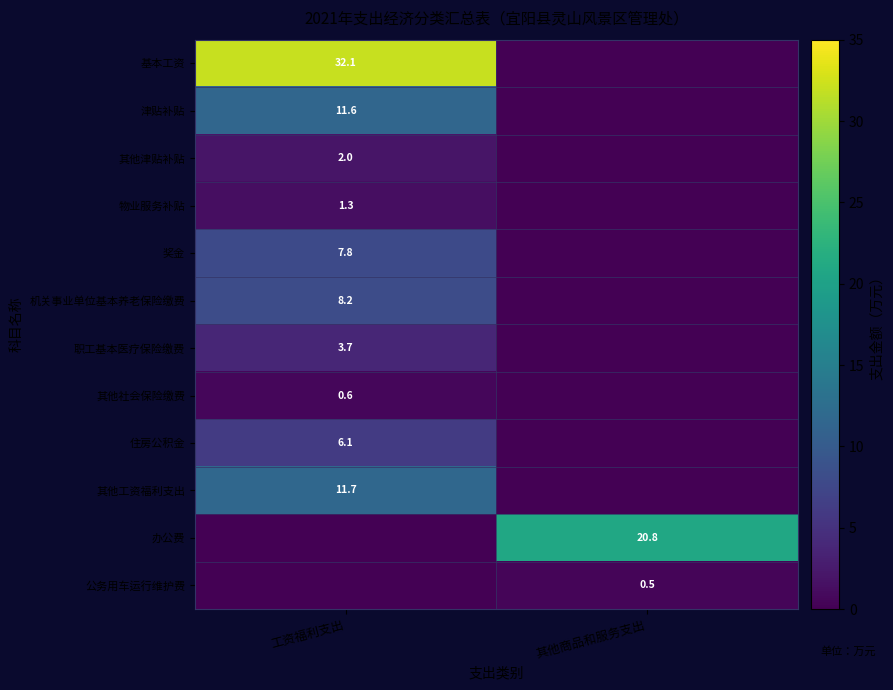

Is it true that 奖金 equals 7.8 at 工资福利支出?

True